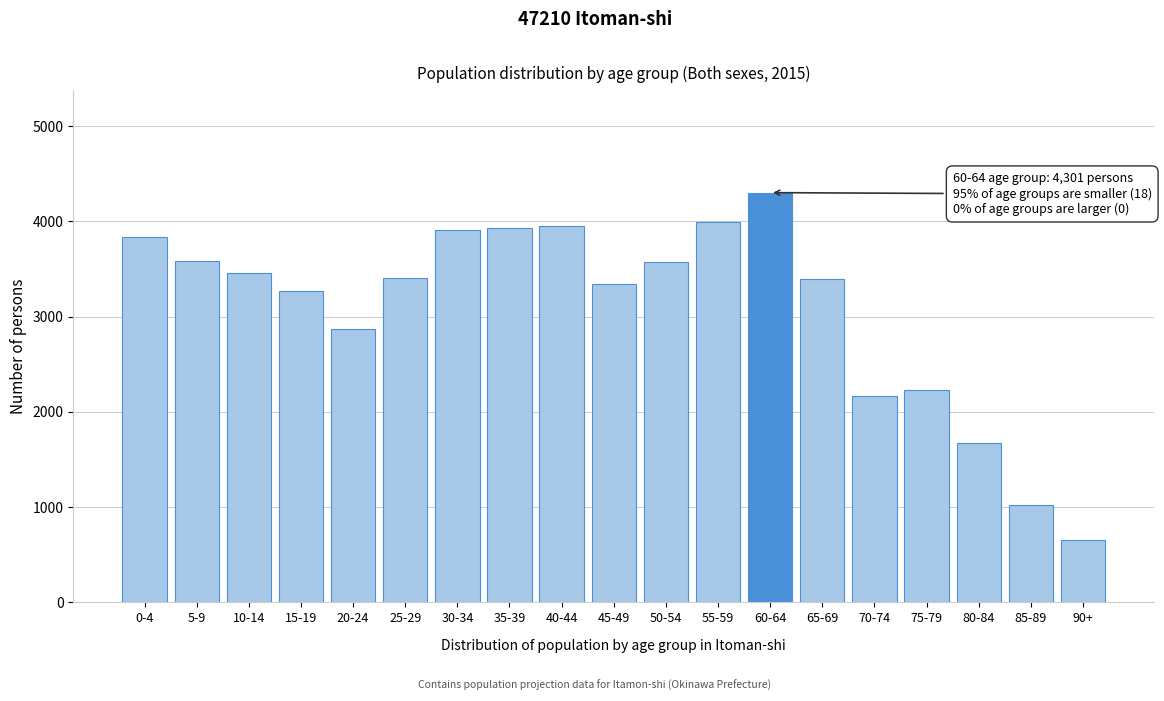

What is the label of the 8th bar from the right?

55-59